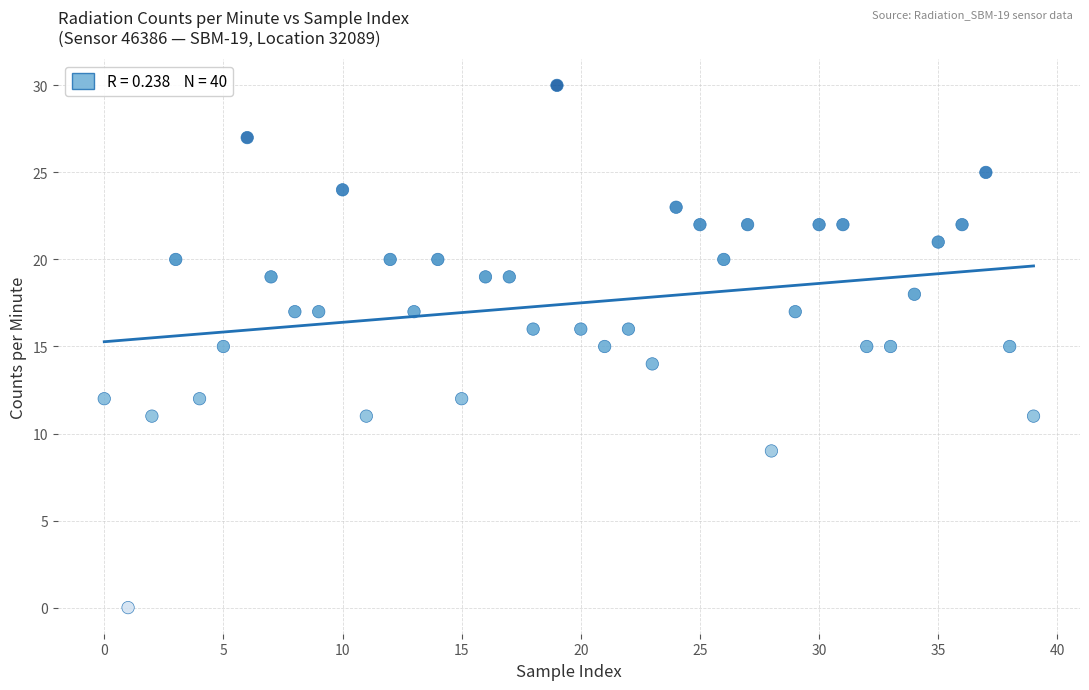

How many points are shown in the scatter plot?

40